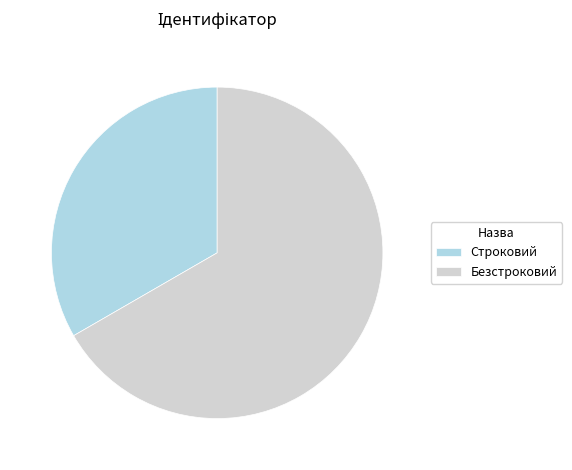

Is the sum of Безстроковий and Строковий greater than half?

Yes